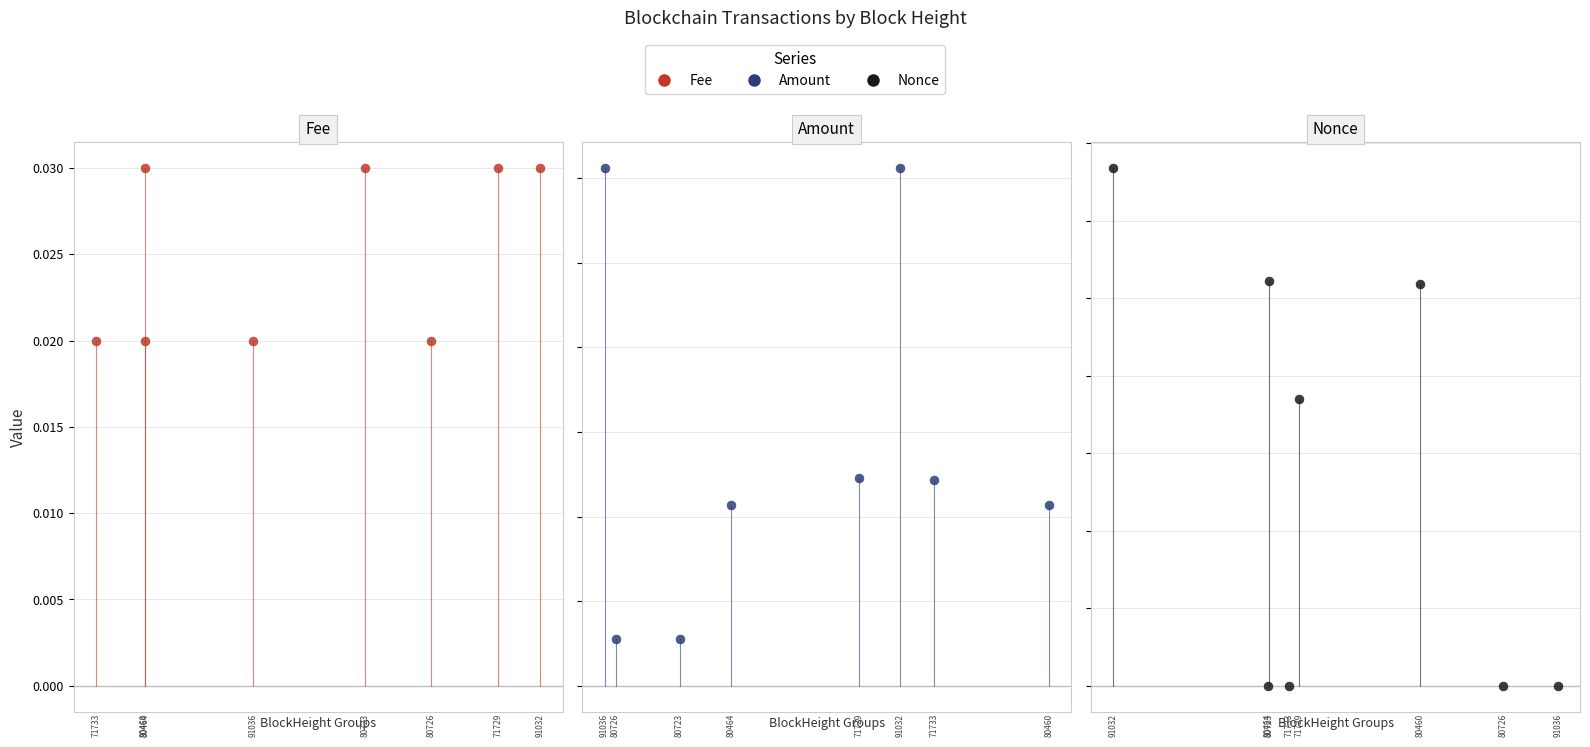

At how many categories does at least one series exceed 29587?

1